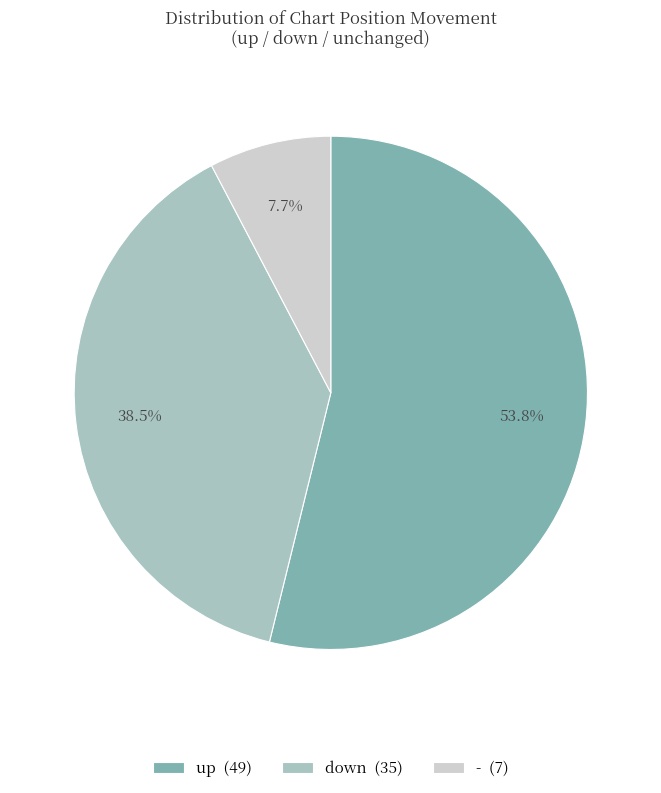

What is the majority slice?

up